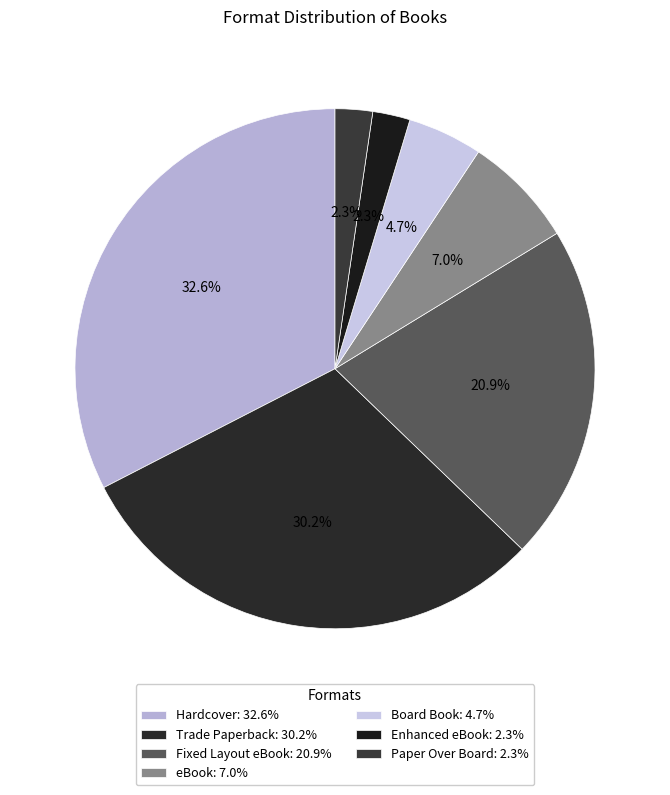

To the nearest percent, what percentage of the pie is Hardcover?

33%